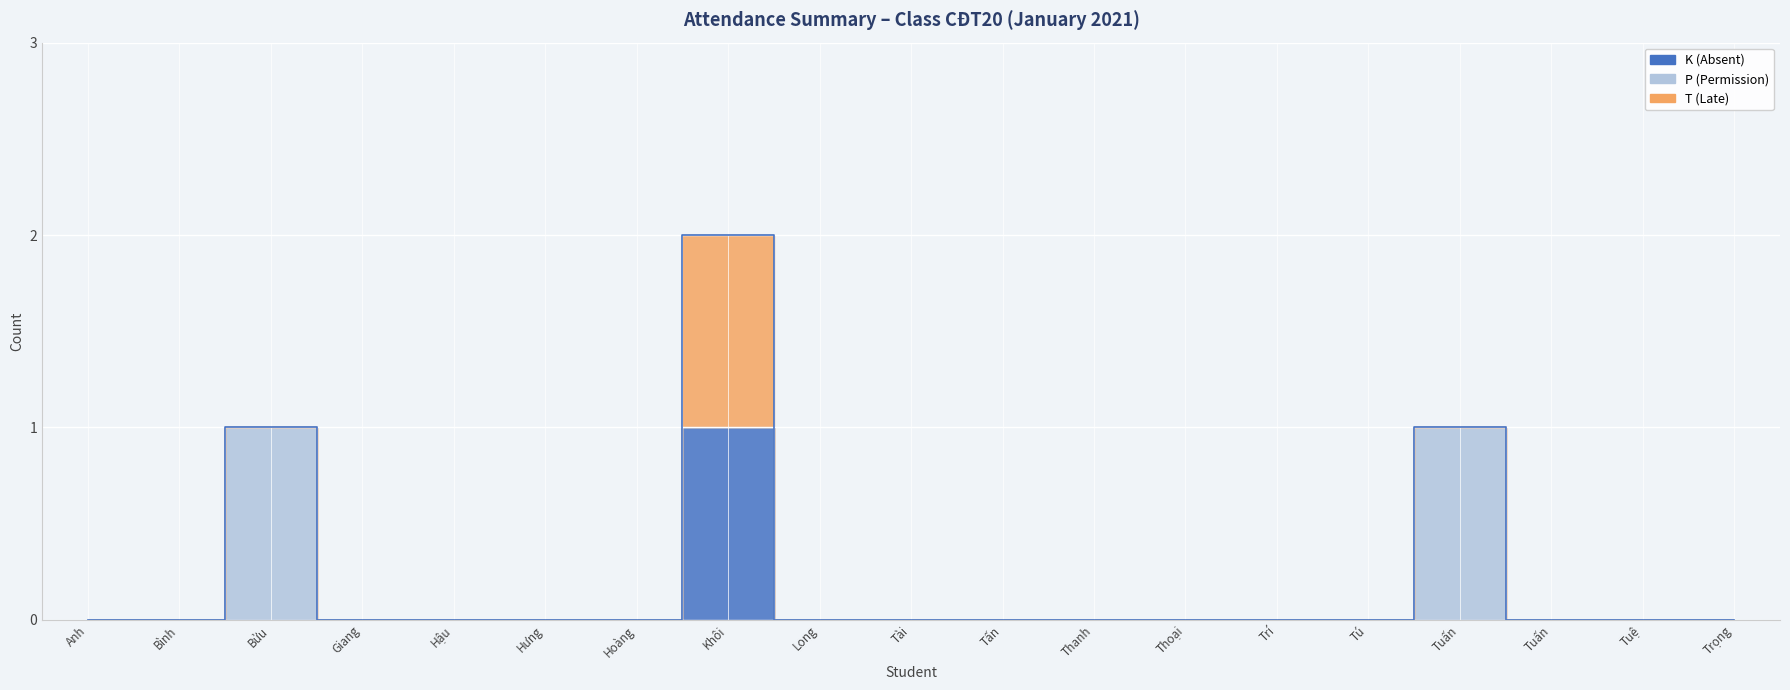

Which category has the lowest value across all series?

Trương Hoàng Đức Anh